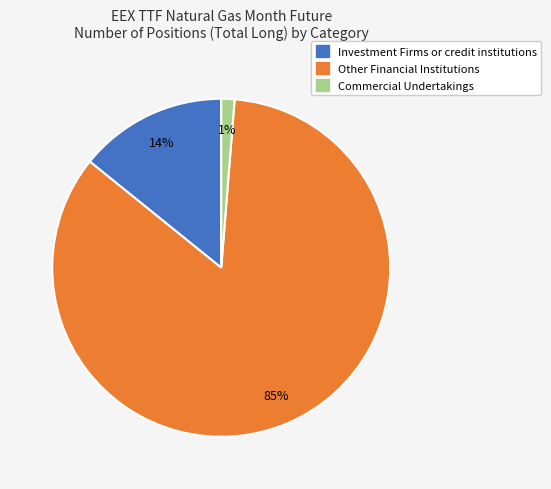

Is there a majority slice in this chart?

Yes